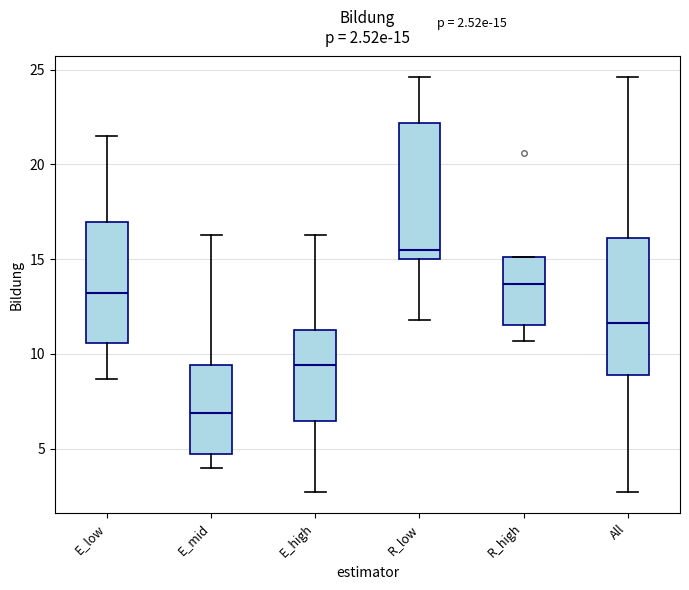

Which box has the highest median line?

R_low